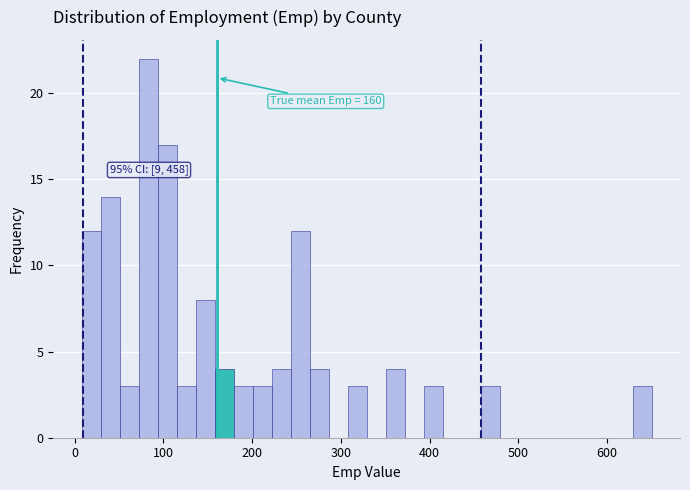

Read against the x-axis, roughly where is the centre of the tallest bar?

80